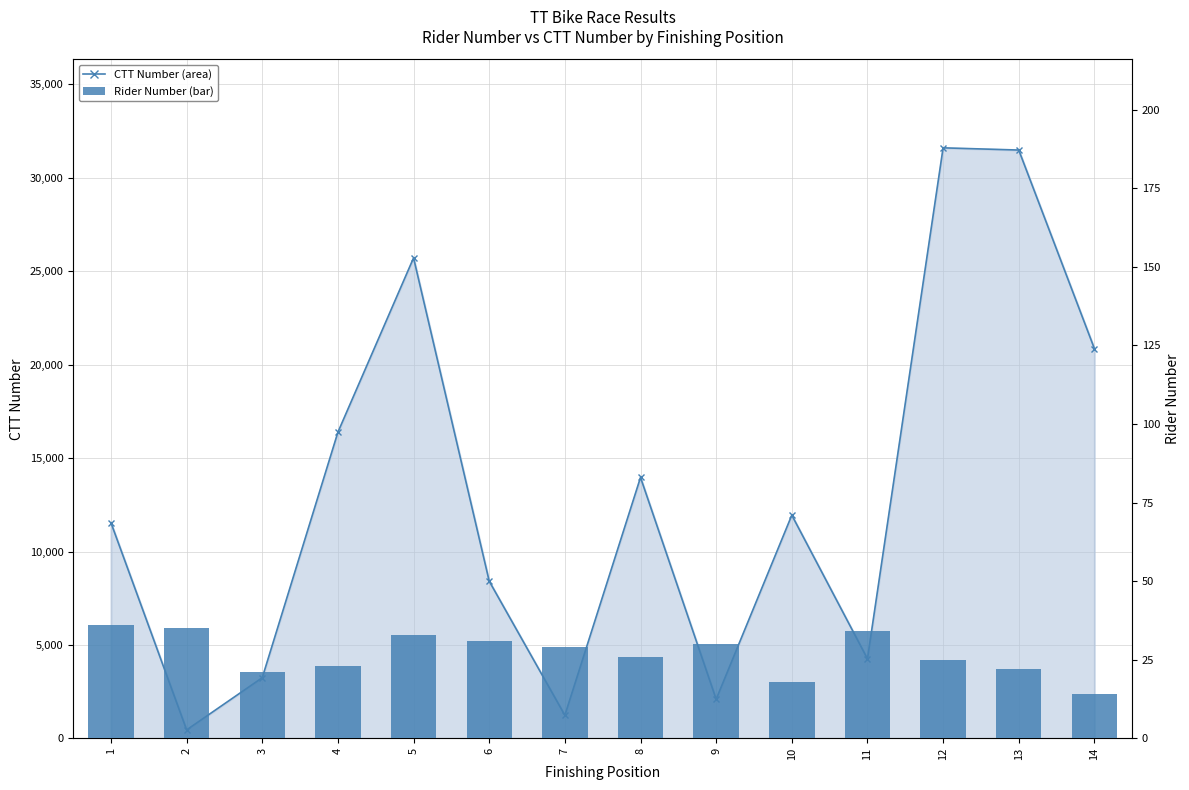

Reading left to right, extract all data points from this chart.

CTT Number: 11538	452	3246	16387	25714	8411	1235	13965	2092	11945	4257	31604	31486	20859
Rider Number: 36	35	21	23	33	31	29	26	30	18	34	25	22	14